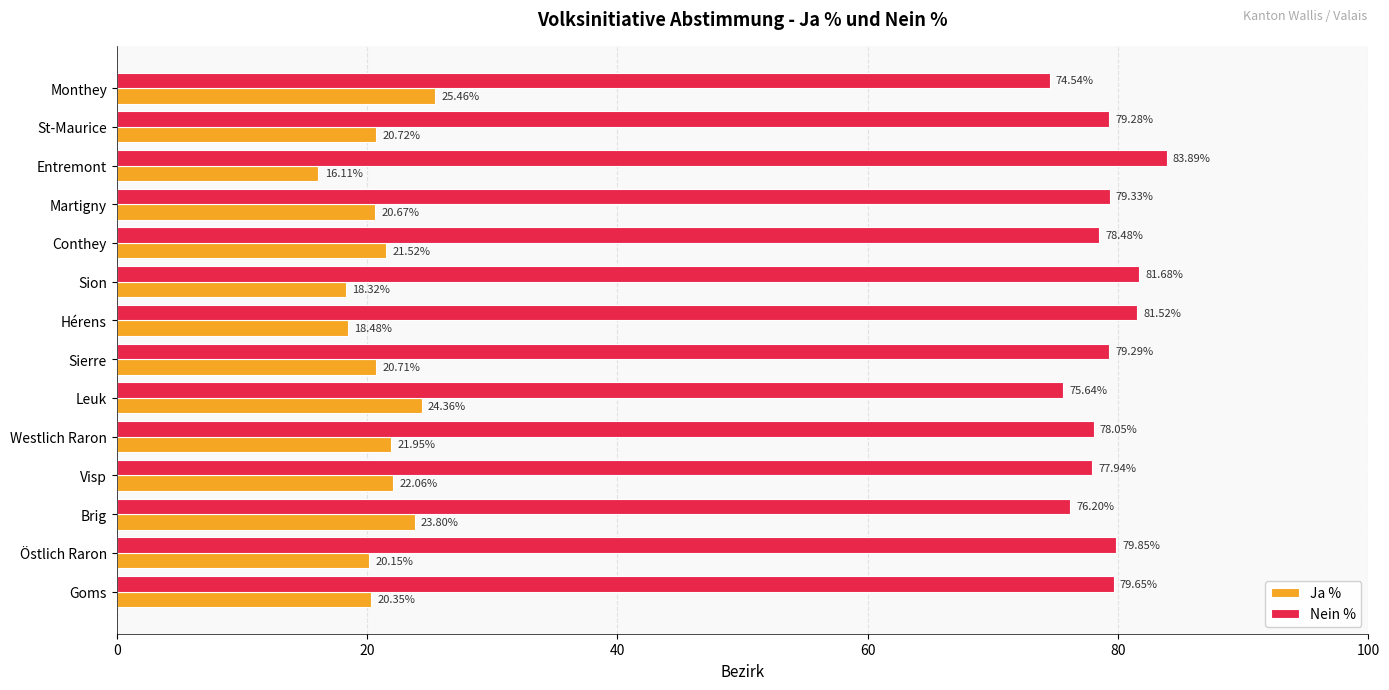

What is the spread (max minus min) of values at Conthey?

57.0